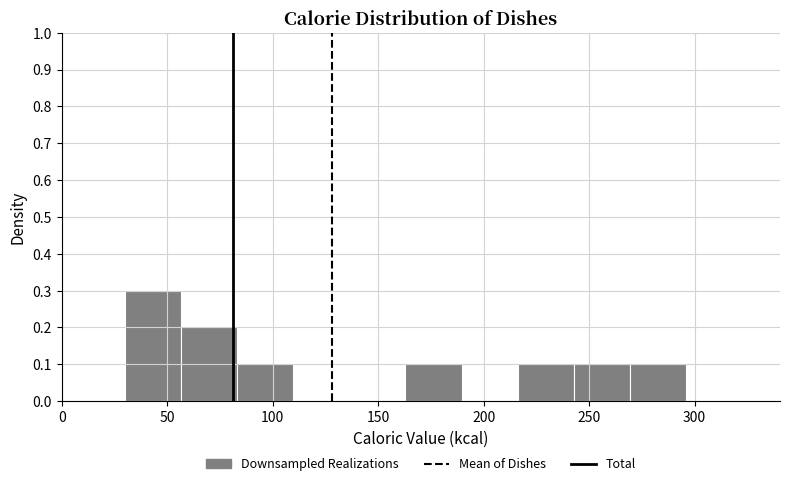

Reading left to right, transcribe this chart: for each bar, give the range it covers on the x-axis and its height. Neither the bar edges nor the heights are printed on the chart, so give them approximately, as read against the axes.

30 to 55: 0.3
55 to 85: 0.2
85 to 110: 0.1
110 to 135: 0
135 to 165: 0
165 to 190: 0.1
190 to 215: 0
215 to 245: 0.1
245 to 270: 0.1
270 to 295: 0.1